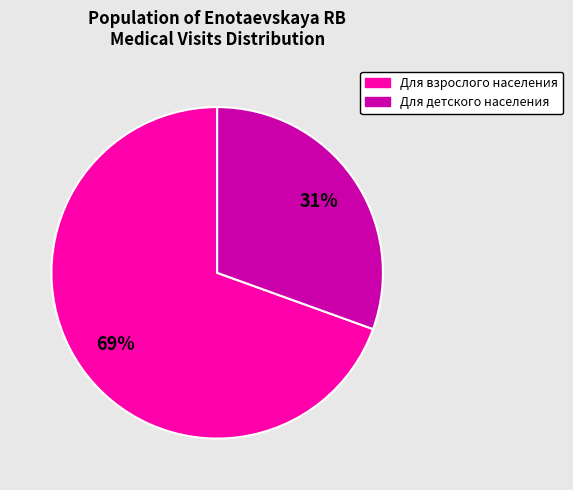

How many slices are in this pie chart?

2